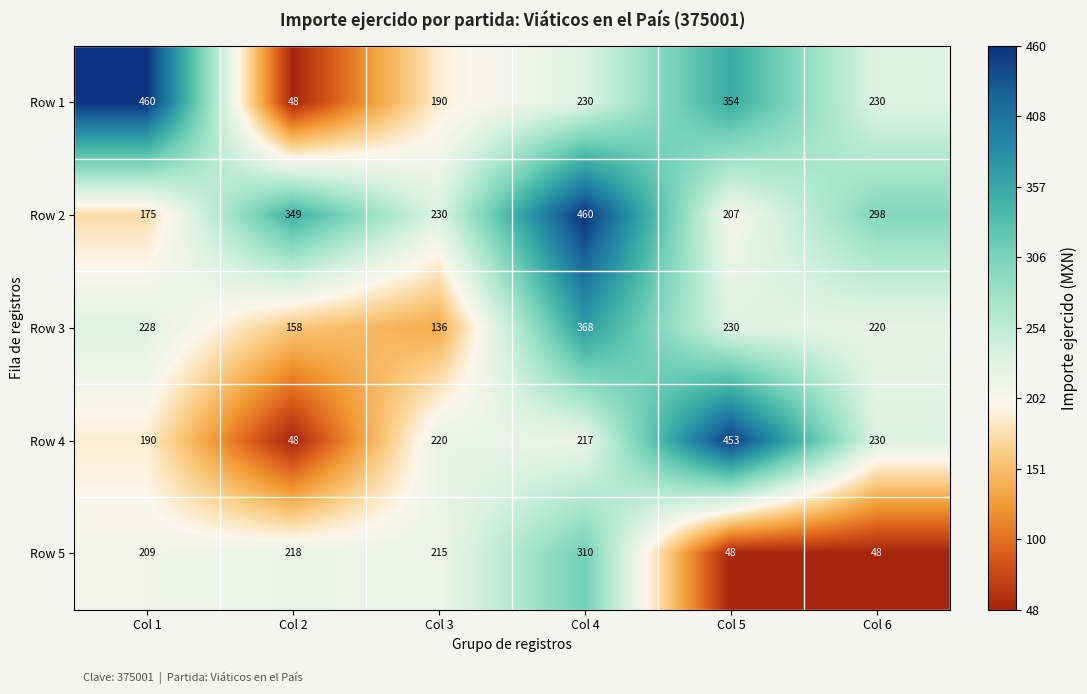

Is it true that Row 4 equals 453 at Col 5?

True